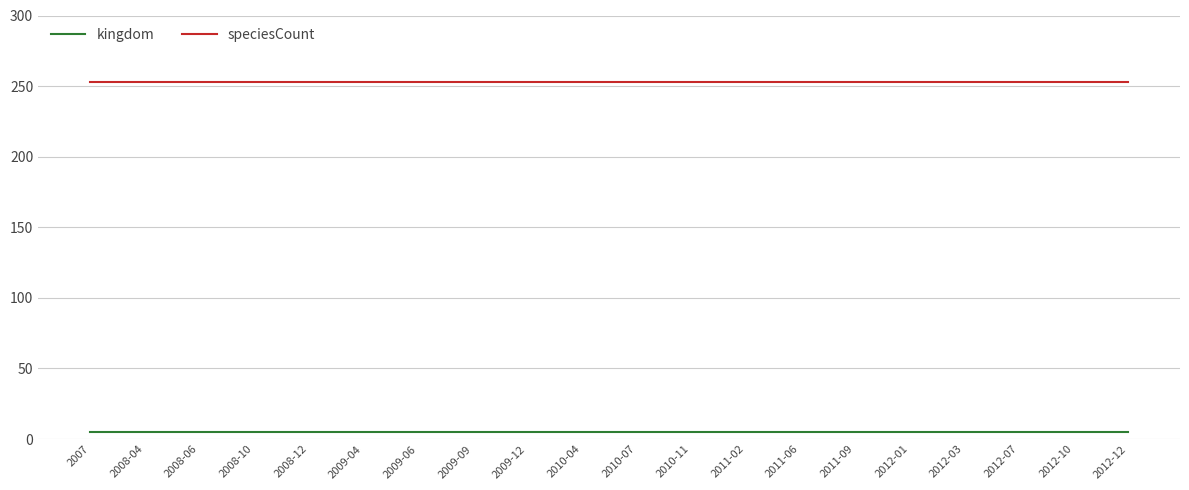

True or false: speciesCount and kingdom cross at least once.

False